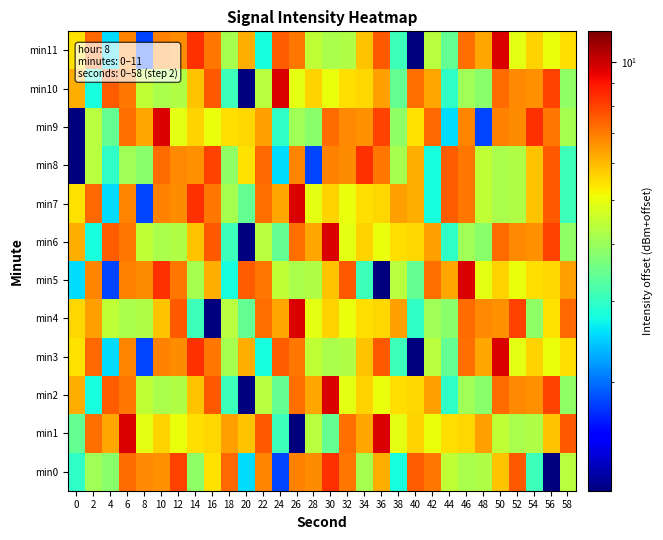

Reading left to right, transcribe all the data shown in this chart.

min0: 0=3.0	2=4.1	4=3.8	6=7.2	8=6.7	10=6.6	12=8.0	14=3.9	16=5.4	18=7.4	20=2.6	22=6.8	24=1.8	26=6.9	28=6.7	30=8.4	32=7.1	34=4.1	36=6.2	38=2.8	40=7.5	42=7.1	44=4.5	46=4.2	48=4.3	50=5.9	52=7.6	54=3.1	56=1.2	58=4.3
min1: 0=3.4	2=7.2	4=6.3	6=9.7	8=4.9	10=5.6	12=5.0	14=5.5	16=5.6	18=6.4	20=5.9	22=7.6	24=3.1	26=1.2	28=4.3	30=3.4	32=7.2	34=6.3	36=9.7	38=4.9	40=5.6	42=5.0	44=5.5	46=5.6	48=6.4	50=4.5	52=4.2	54=4.3	56=5.9	58=7.6
min2: 0=6.2	2=2.8	4=7.5	6=7.1	8=4.5	10=4.2	12=4.3	14=5.9	16=7.6	18=3.1	20=1.2	22=4.3	24=3.4	26=7.2	28=6.3	30=9.7	32=4.9	34=5.6	36=5.0	38=5.5	40=5.6	42=6.4	44=3.0	46=4.1	48=3.8	50=7.2	52=6.7	54=6.6	56=8.0	58=3.9
min3: 0=5.4	2=7.4	4=2.6	6=6.8	8=1.8	10=6.9	12=6.7	14=8.4	16=7.1	18=4.1	20=6.2	22=2.8	24=7.5	26=7.1	28=4.5	30=4.2	32=4.3	34=5.9	36=7.6	38=3.1	40=1.2	42=4.3	44=3.4	46=7.2	48=6.3	50=9.7	52=4.9	54=5.6	56=5.0	58=5.5
min4: 0=5.6	2=6.4	4=4.5	6=4.2	8=4.3	10=5.9	12=7.6	14=3.1	16=1.2	18=4.3	20=3.4	22=7.2	24=6.3	26=9.7	28=4.9	30=5.6	32=5.0	34=5.5	36=5.6	38=6.4	40=3.0	42=4.1	44=3.8	46=7.2	48=6.7	50=6.6	52=8.0	54=3.9	56=5.4	58=7.4
min5: 0=2.6	2=6.8	4=1.8	6=6.9	8=6.7	10=8.4	12=7.1	14=4.1	16=6.2	18=2.8	20=7.5	22=7.1	24=4.5	26=4.2	28=4.3	30=5.9	32=7.6	34=3.1	36=1.2	38=4.3	40=3.4	42=7.2	44=6.3	46=9.7	48=4.9	50=5.6	52=5.0	54=5.5	56=5.6	58=6.4
min6: 0=6.2	2=2.8	4=7.5	6=7.1	8=4.5	10=4.2	12=4.3	14=5.9	16=7.6	18=3.1	20=1.2	22=4.3	24=3.4	26=7.2	28=6.3	30=9.7	32=4.9	34=5.6	36=5.0	38=5.5	40=5.6	42=6.4	44=3.0	46=4.1	48=3.8	50=7.2	52=6.7	54=6.6	56=8.0	58=3.9
min7: 0=5.4	2=7.4	4=2.6	6=6.8	8=1.8	10=6.9	12=6.7	14=8.4	16=7.1	18=4.1	20=3.4	22=7.2	24=6.3	26=9.7	28=4.9	30=5.6	32=5.0	34=5.5	36=5.6	38=6.4	40=6.2	42=2.8	44=7.5	46=7.1	48=4.5	50=4.2	52=4.3	54=5.9	56=7.6	58=3.1
min8: 0=1.2	2=4.3	4=3.0	6=4.1	8=3.8	10=7.2	12=6.7	14=6.6	16=8.0	18=3.9	20=5.4	22=7.4	24=2.6	26=6.8	28=1.8	30=6.9	32=6.7	34=8.4	36=7.1	38=4.1	40=6.2	42=2.8	44=7.5	46=7.1	48=4.5	50=4.2	52=4.3	54=5.9	56=7.6	58=3.1
min9: 0=1.2	2=4.3	4=3.4	6=7.2	8=6.3	10=9.7	12=4.9	14=5.6	16=5.0	18=5.5	20=5.6	22=6.4	24=3.0	26=4.1	28=3.8	30=7.2	32=6.7	34=6.6	36=8.0	38=3.9	40=5.4	42=7.4	44=2.6	46=6.8	48=1.8	50=6.9	52=6.7	54=8.4	56=7.1	58=4.1
min10: 0=6.2	2=2.8	4=7.5	6=7.1	8=4.5	10=4.2	12=4.3	14=5.9	16=7.6	18=3.1	20=1.2	22=4.3	24=9.7	26=4.9	28=5.6	30=5.0	32=5.5	34=5.6	36=6.4	38=3.4	40=7.2	42=6.3	44=3.0	46=4.1	48=3.8	50=7.2	52=6.7	54=6.6	56=8.0	58=3.9
min11: 0=5.4	2=7.4	4=2.6	6=6.8	8=1.8	10=6.9	12=6.7	14=8.4	16=7.1	18=4.1	20=6.2	22=2.8	24=7.5	26=7.1	28=4.5	30=4.2	32=4.3	34=5.9	36=7.6	38=3.1	40=1.2	42=4.3	44=3.4	46=7.2	48=6.3	50=9.7	52=4.9	54=5.6	56=5.0	58=5.5